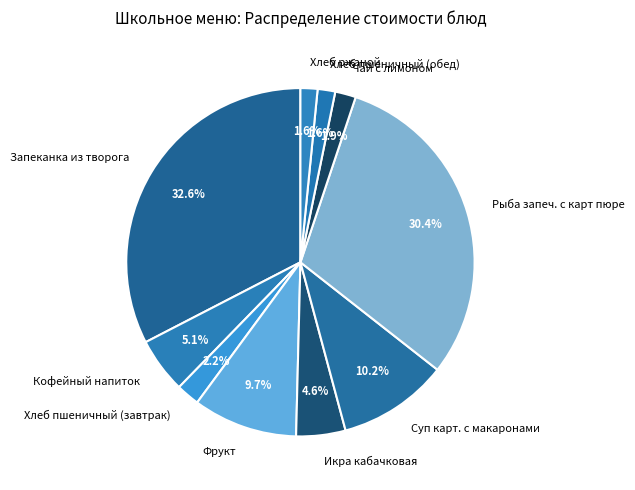

Between Хлеб ржаной and Рыба запеч. с карт пюре, which is larger?

Рыба запеч. с карт пюре